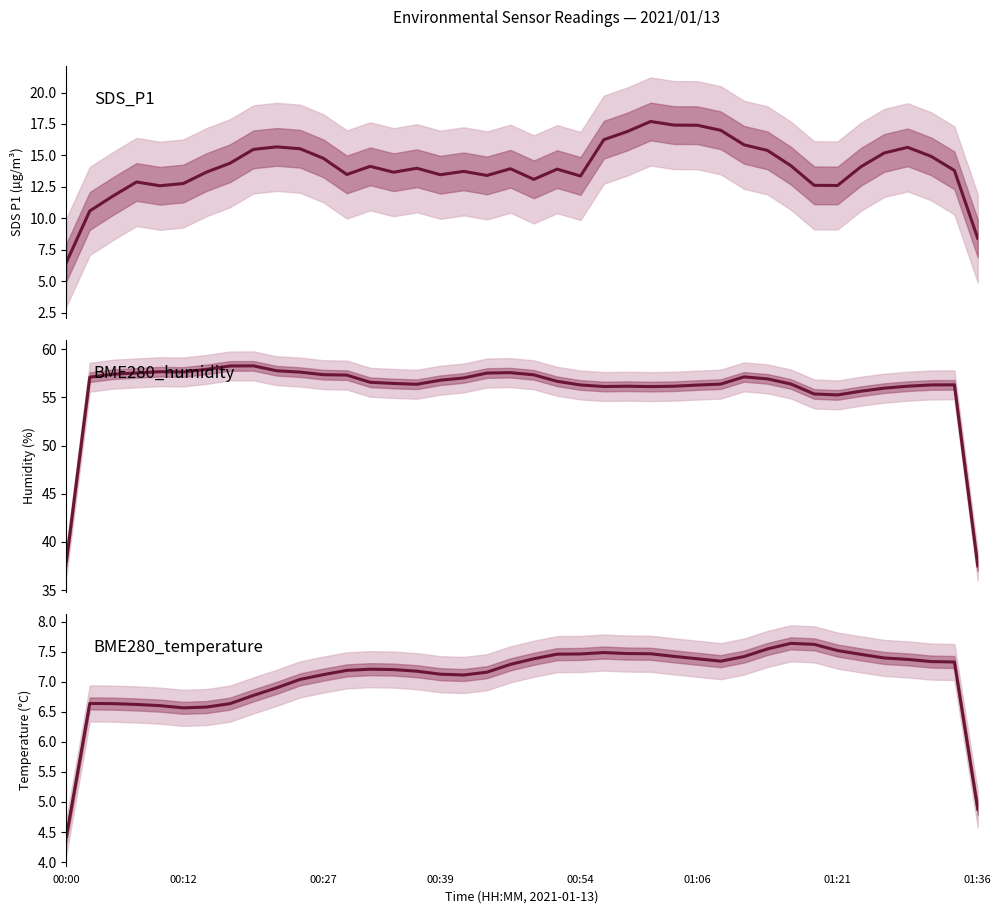

What is the difference between the maximum and second lowest values in the BME280_humidity series?

20.3